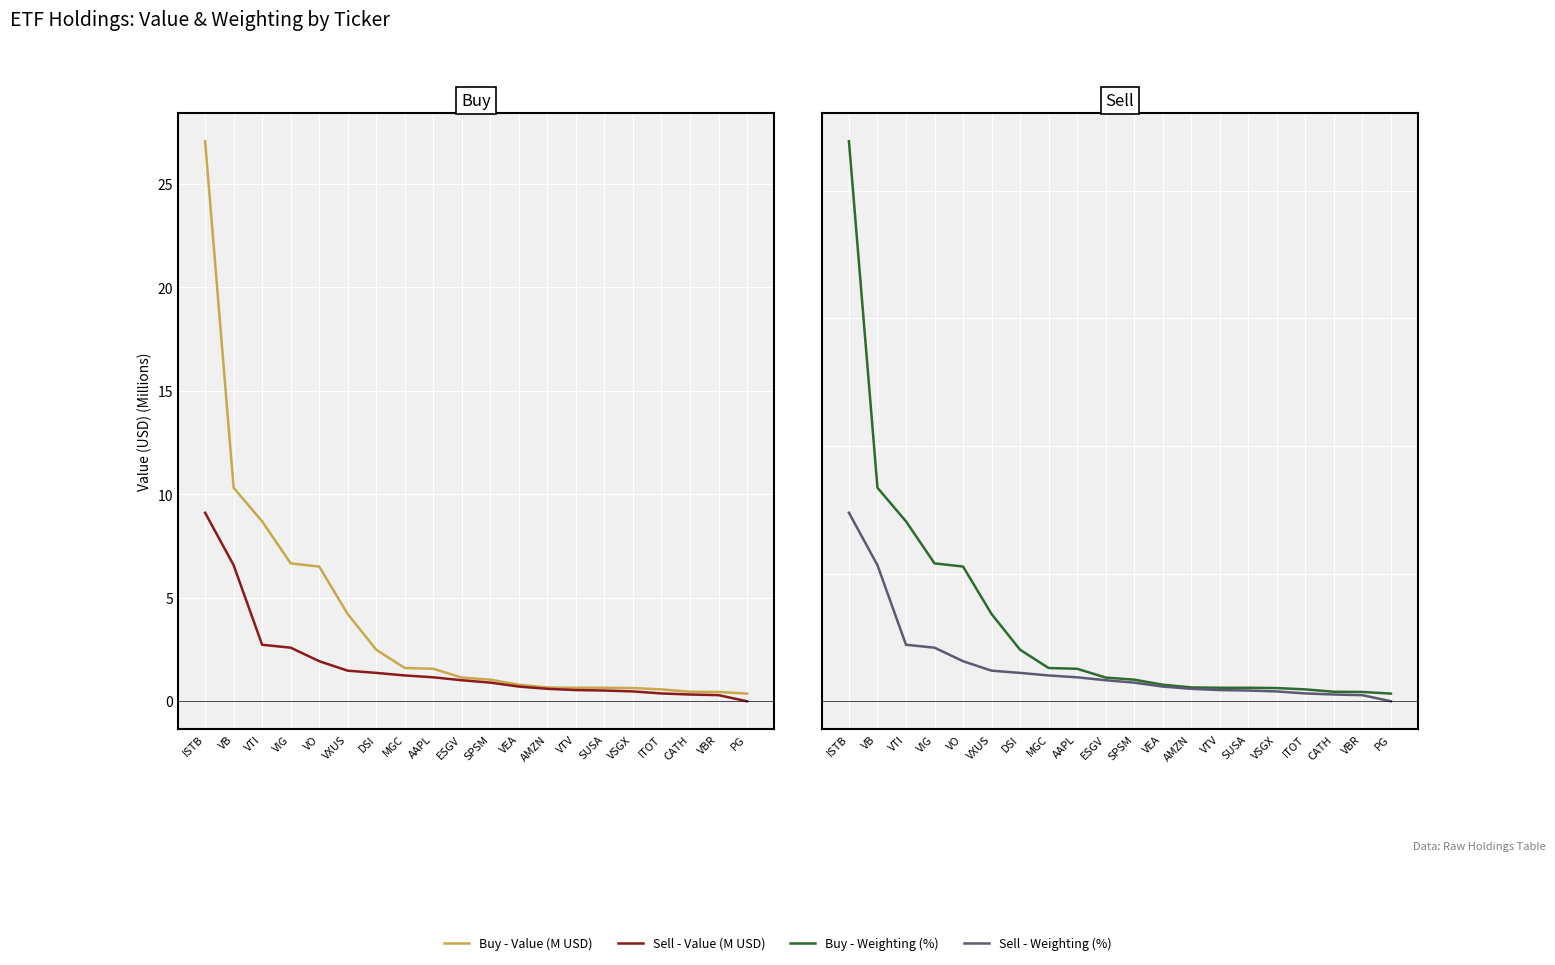

True or false: Sell - Value (M USD) has more than 0 points higher than both neighbors.

False